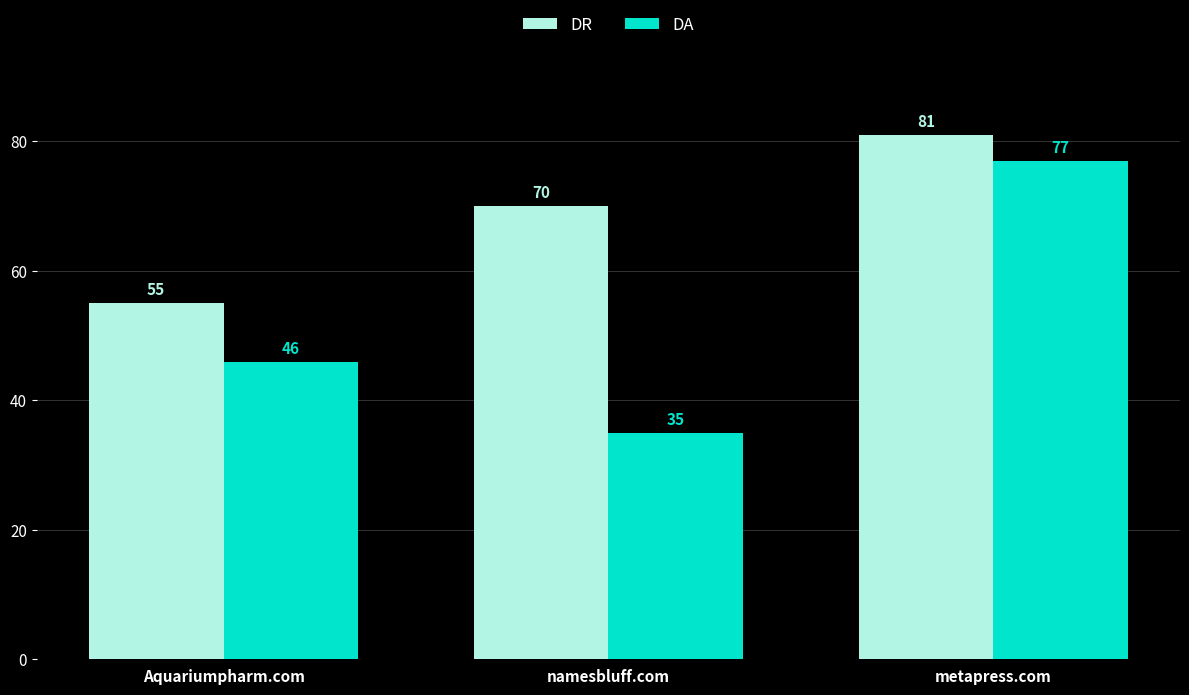

At which category does the chart reach its minimum across all series?

namesbluff.com